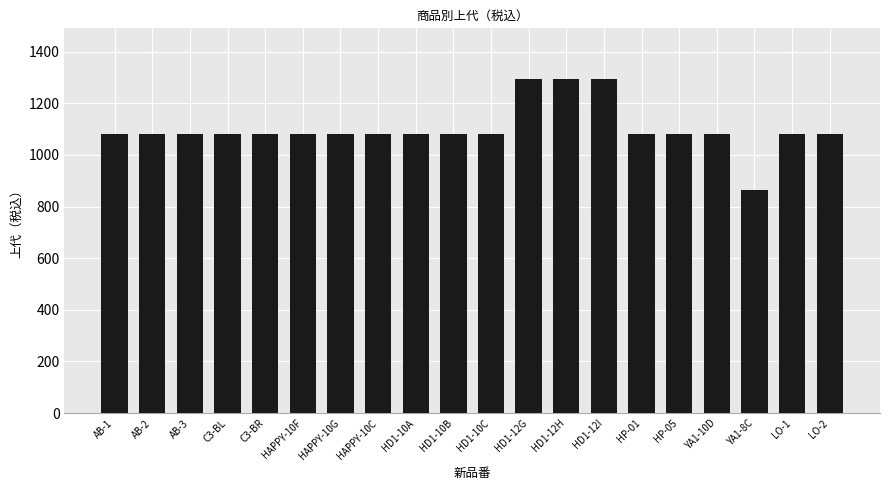

What is the value of the 18th bar from the left?

864